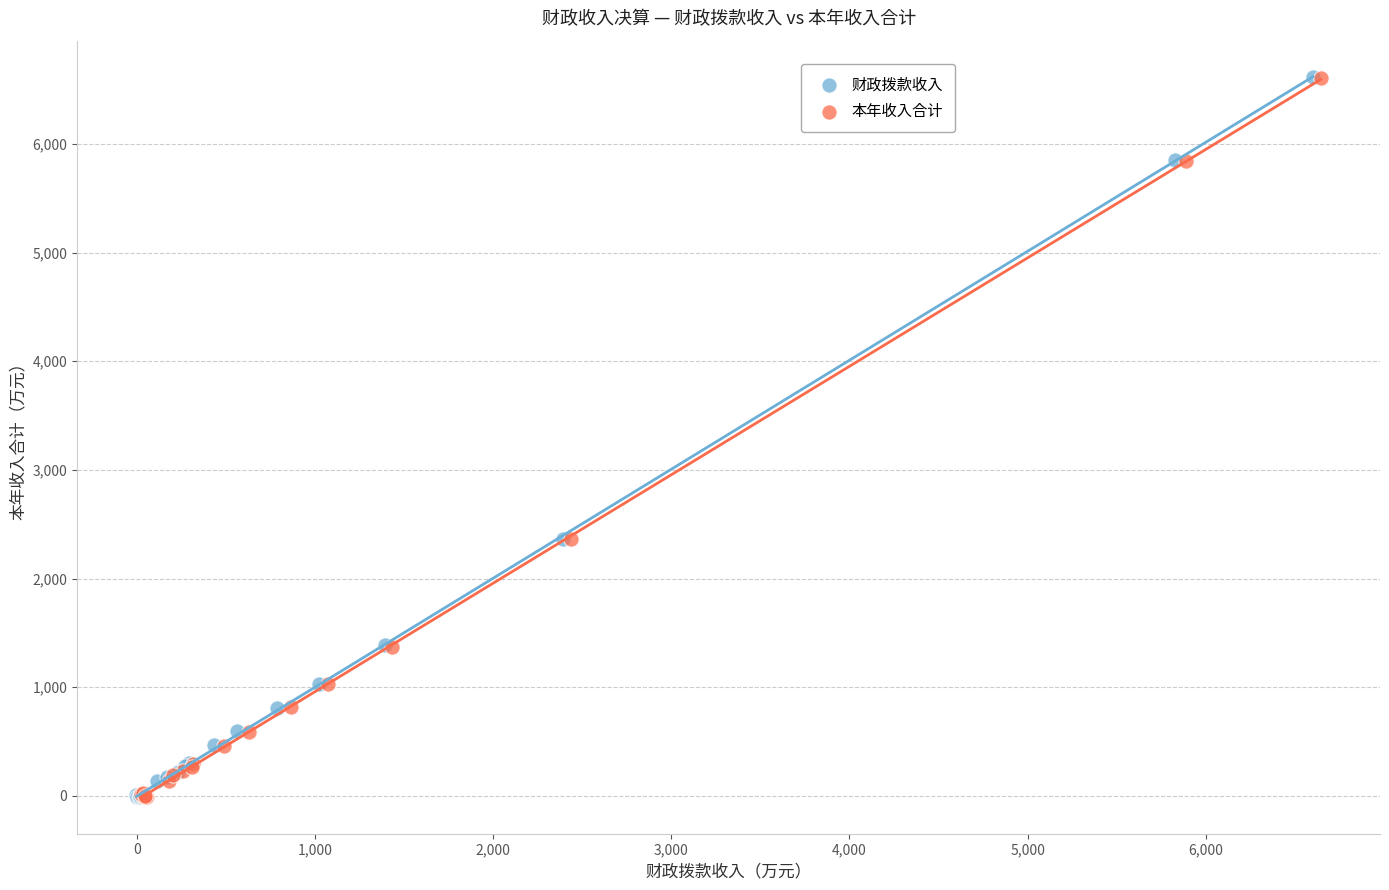

Which series has the widest spread of Y values?

财政拨款收入